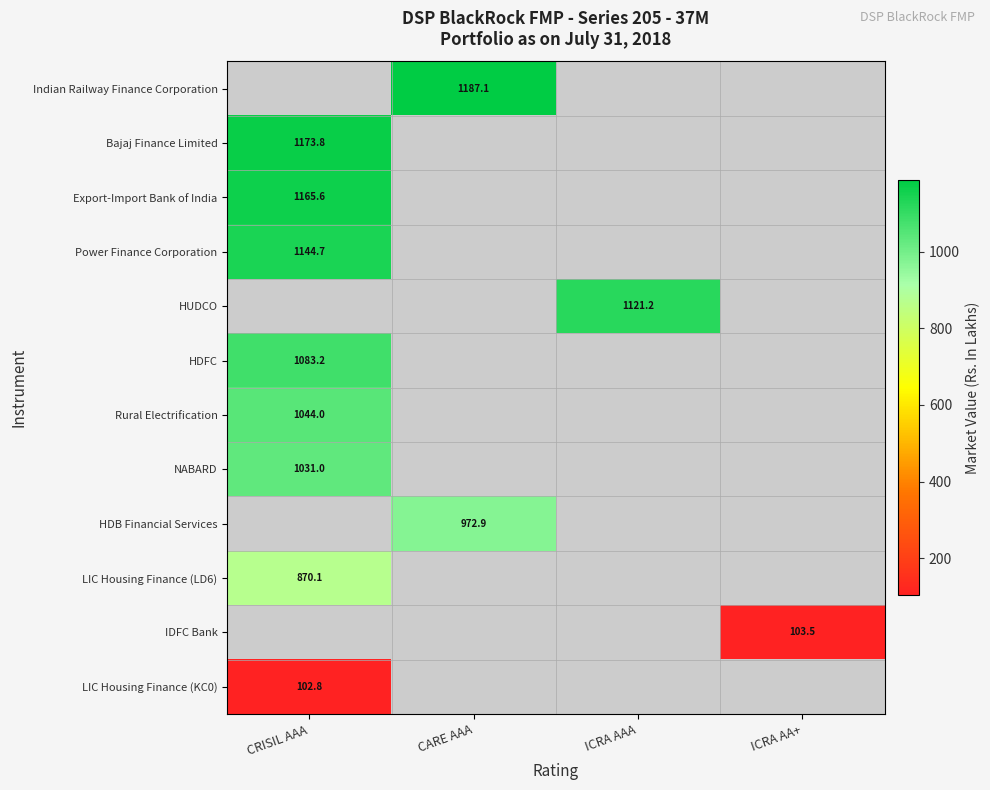

The value of Power Finance Corporation at CRISIL AAA is 1144.7. True or false?

True